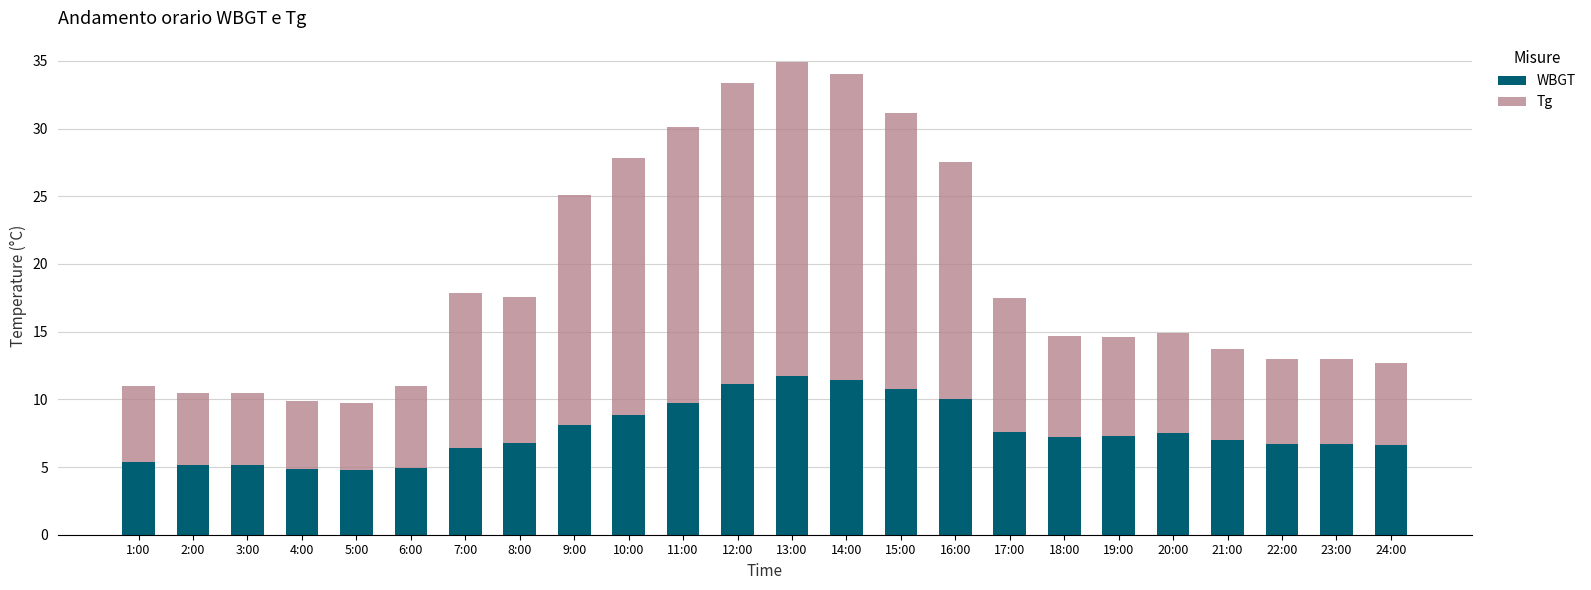

True or false: WBGT has a value of 11.8 at 13:00.

True